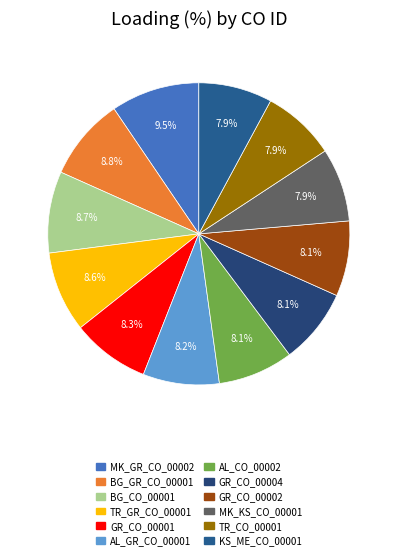

What percentage is the KS_ME_CO_00001 slice, to the nearest percent?

8%